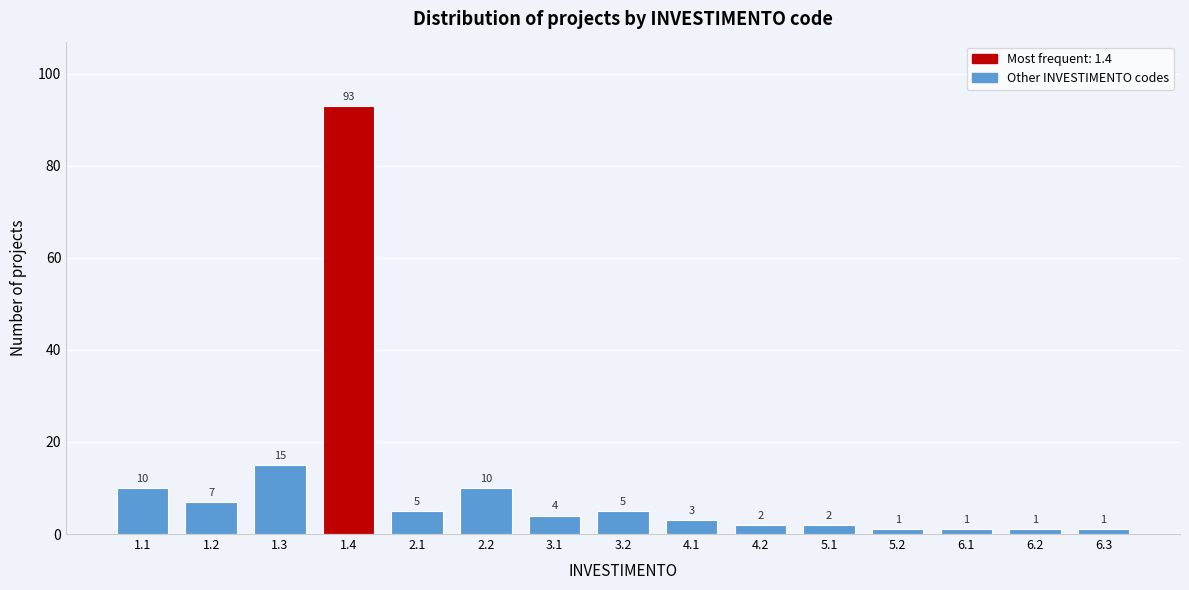

Reading left to right, what are all the values shown in this chart?

10	7	15	93	5	10	4	5	3	2	2	1	1	1	1